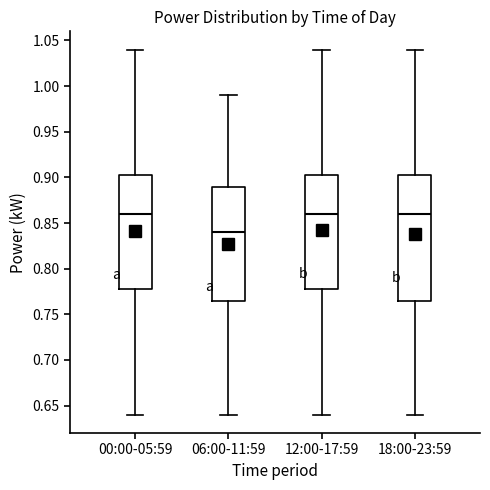

Where does the median line of the box for 12:00-17:59 sit on the y-axis? The values are not printed on the chart, so give them approximately, as read against the axis.

0.860